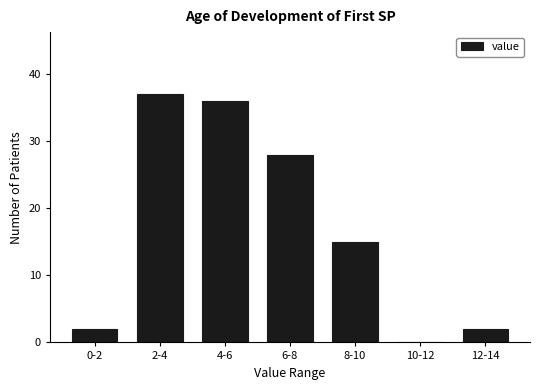

Reading right to left, transcribe all the data shown in this chart.

12-14=2	10-12=0	8-10=15	6-8=28	4-6=36	2-4=37	0-2=2